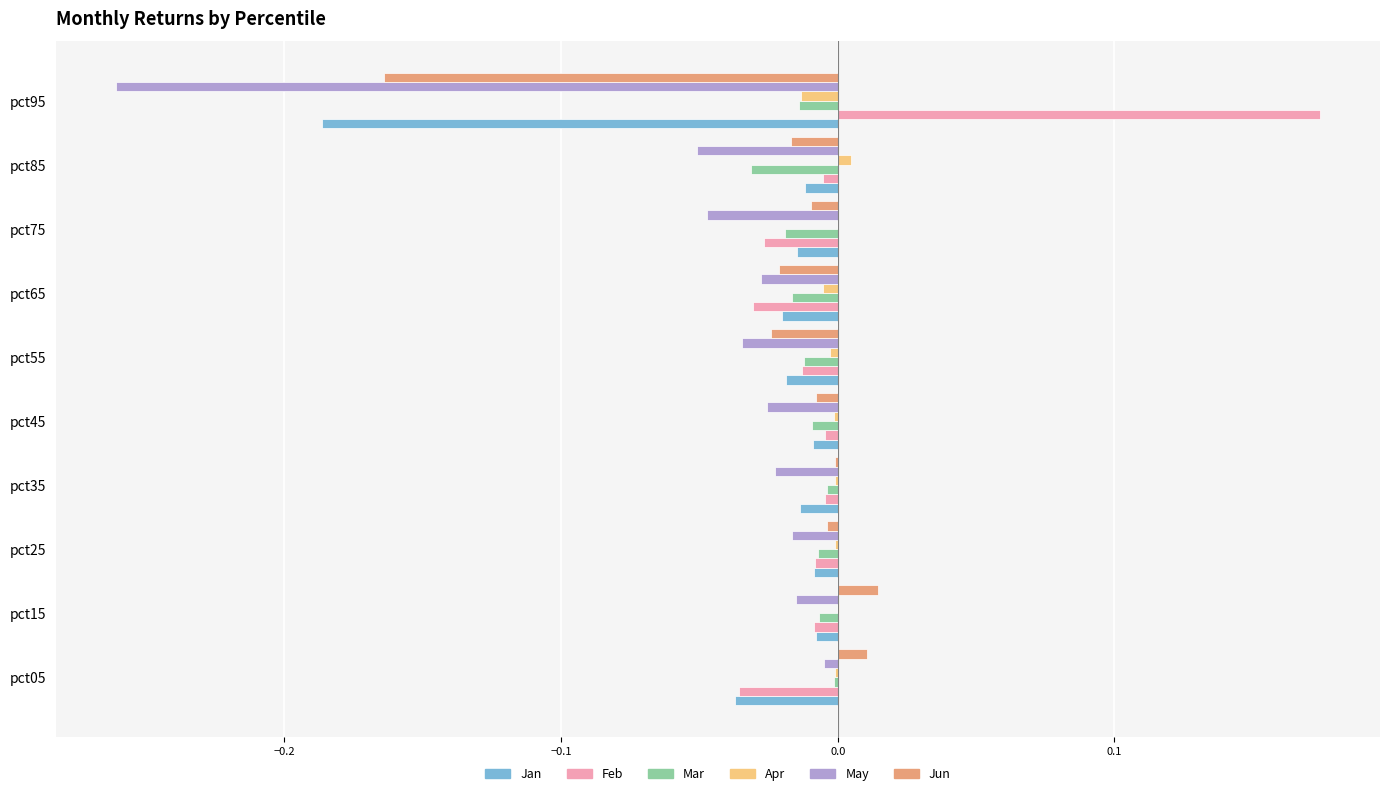

Is the value of May at pct95 greater than the value of Feb at pct85?

No